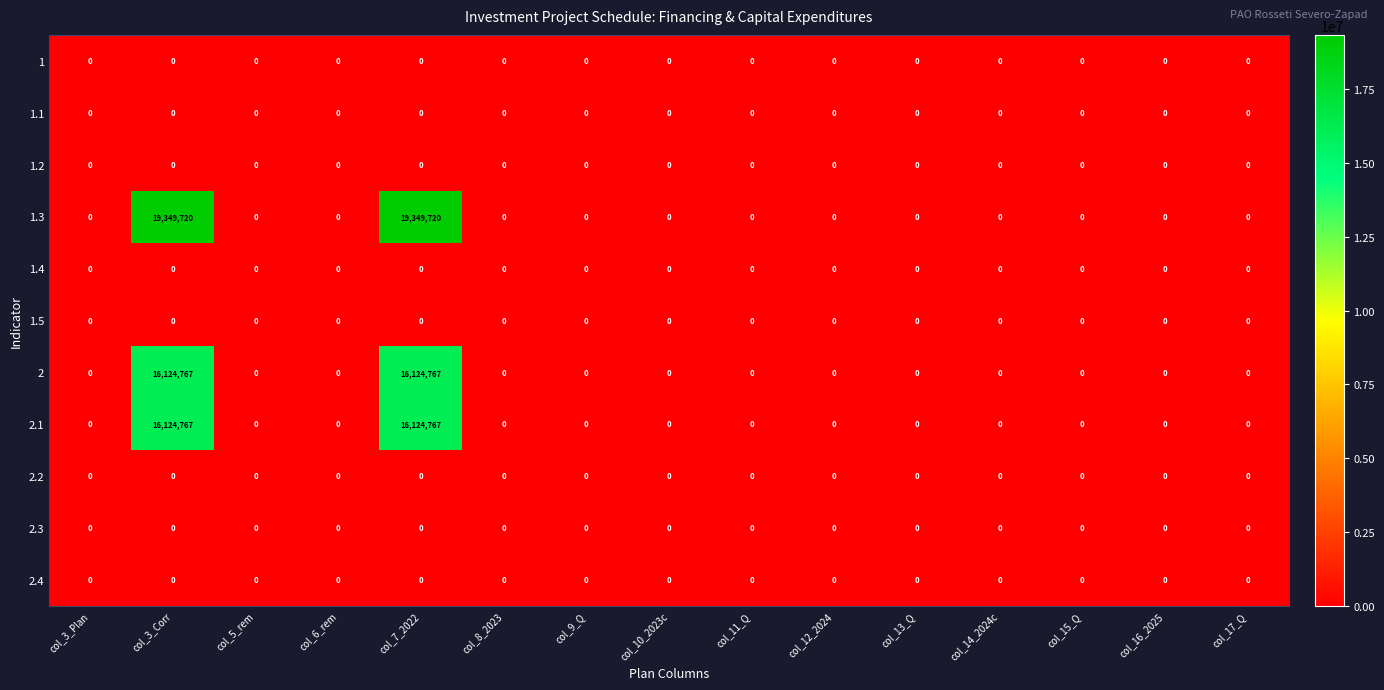

What is the difference between the second highest and minimum values in the 1.3 series?

19349720